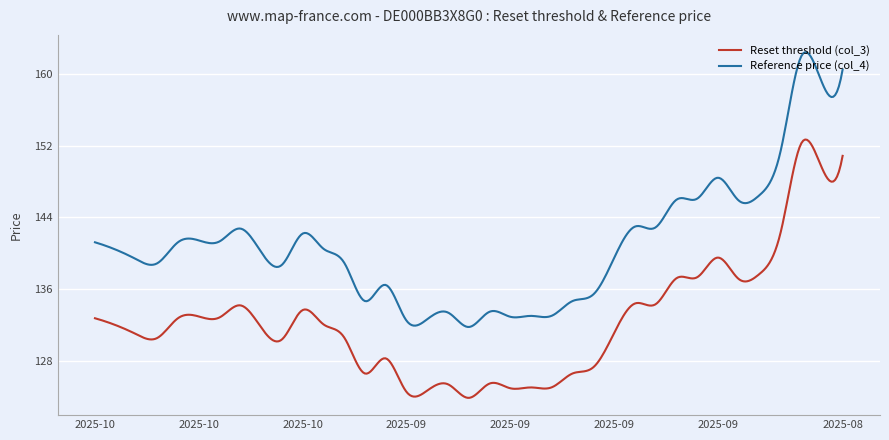

True or false: Reference price (col_4) and Reset threshold (col_3) cross at least once.

False